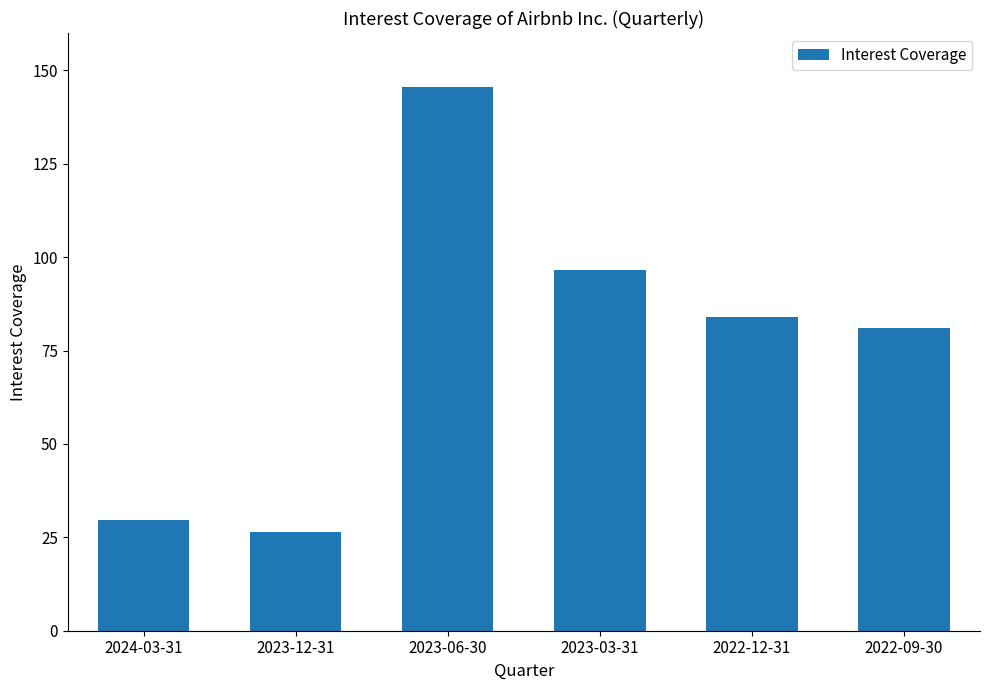

What is the label of the 3rd bar from the right?

2023-03-31